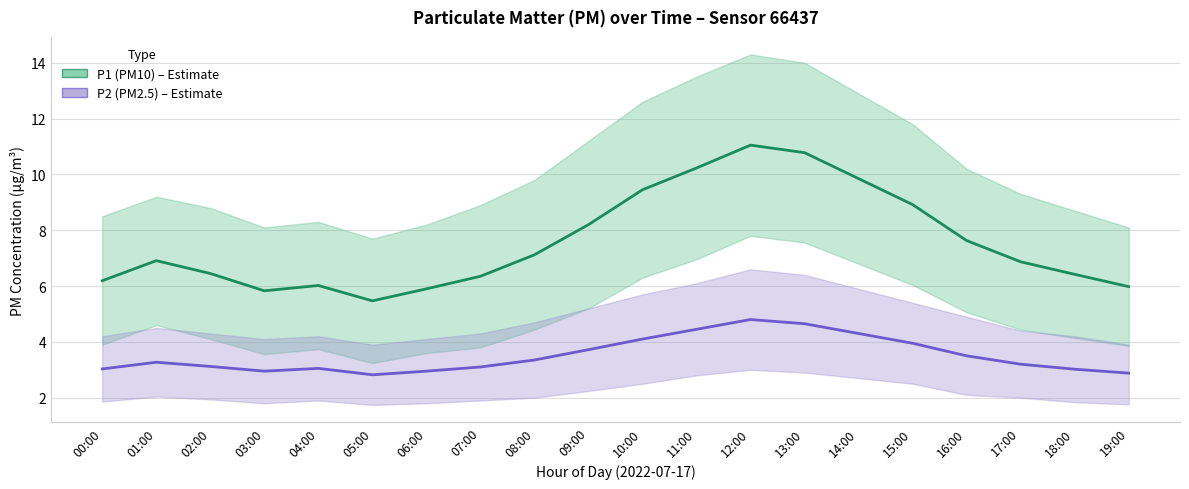

Which series has the largest range (max minus min)?

P1 (PM10)